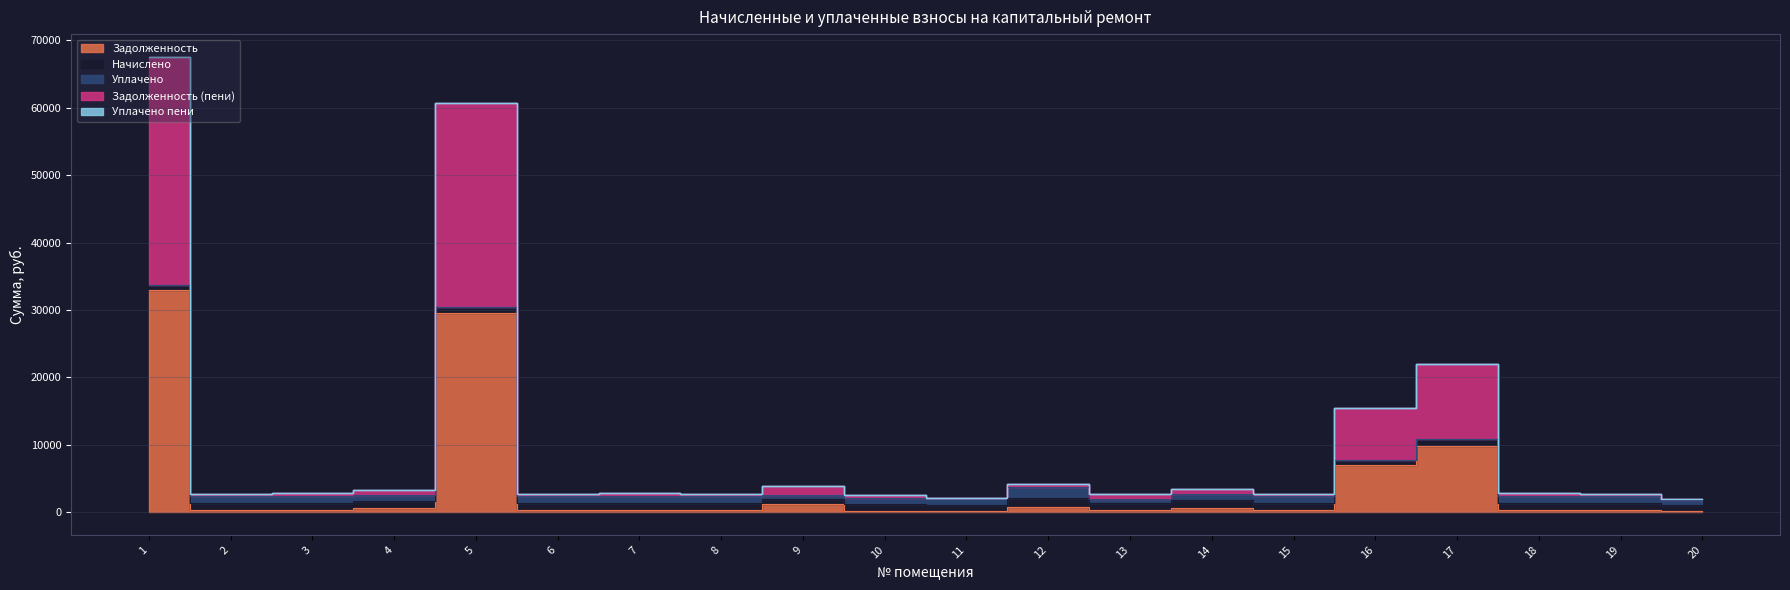

True or false: uplacheno_pen and zadolzhennost_pen intersect in this chart.

False